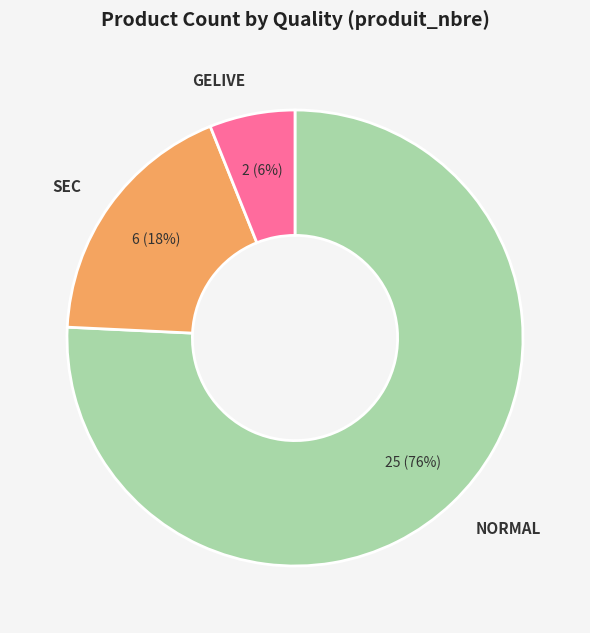

Combined, do GELIVE and NORMAL account for over 50%?

Yes